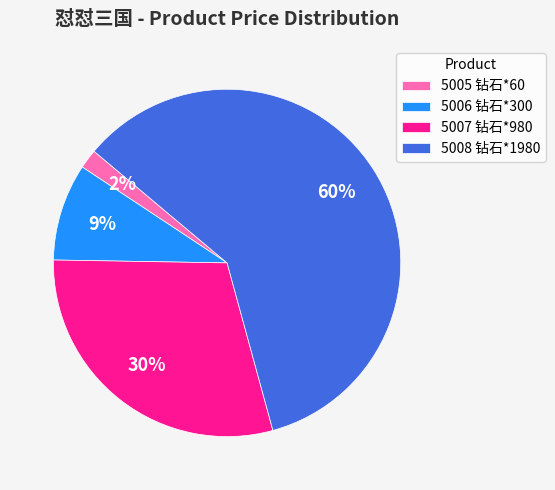

Which category has the smallest portion of the pie?

5005 钻石*60